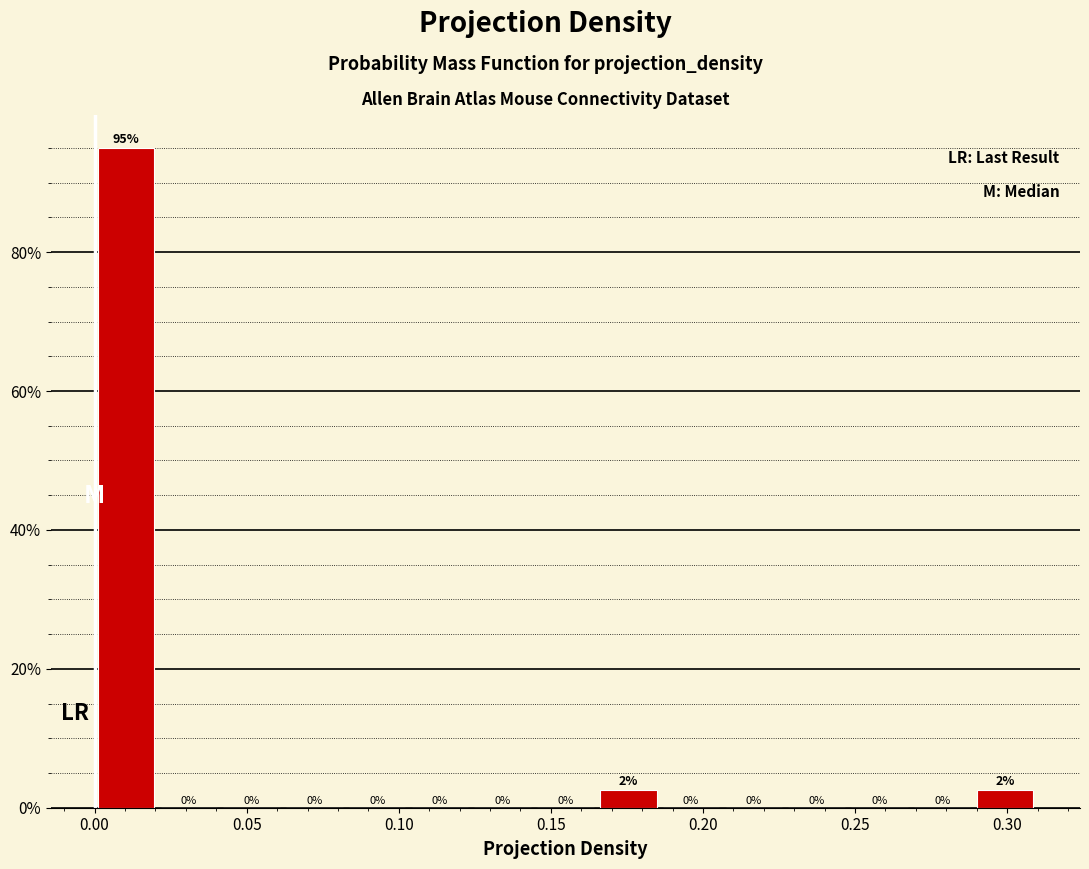

Over which range of the x-axis is the bar tallest?

0.000 to 0.020